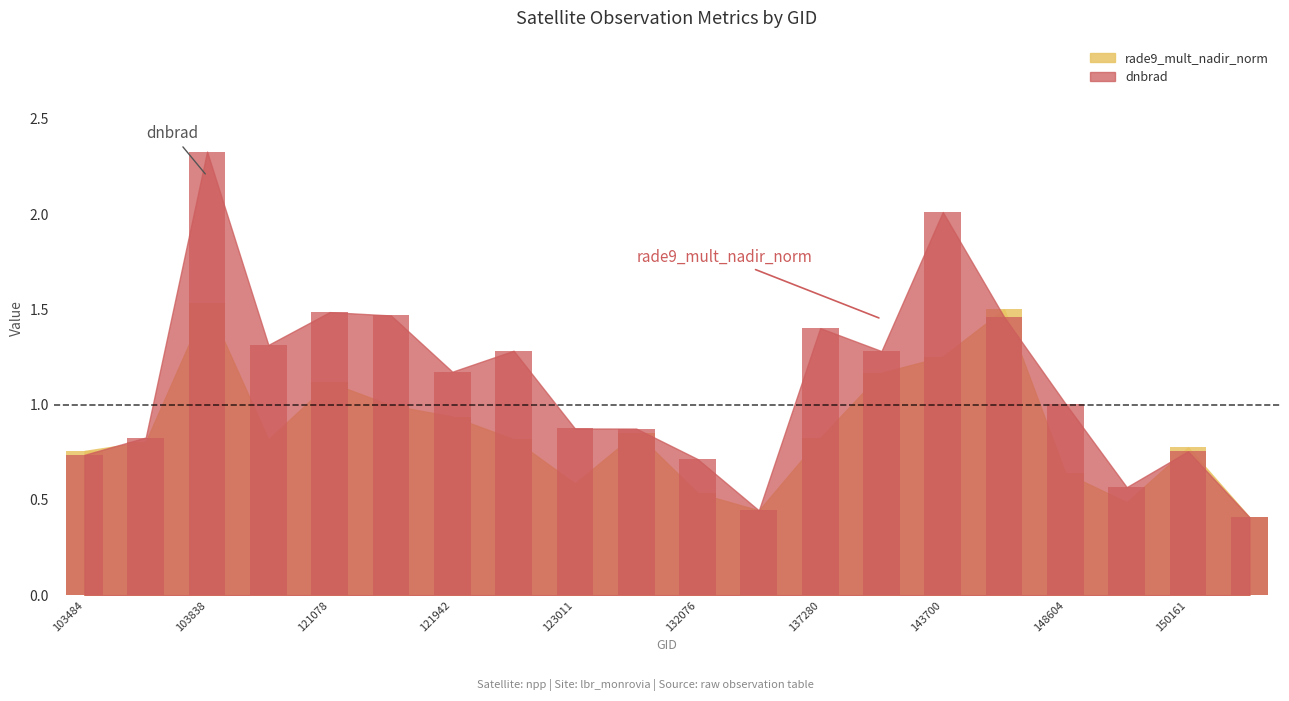

What is the value of the rade9_mult_nadir_norm bar at the 3rd from the left?

1.5